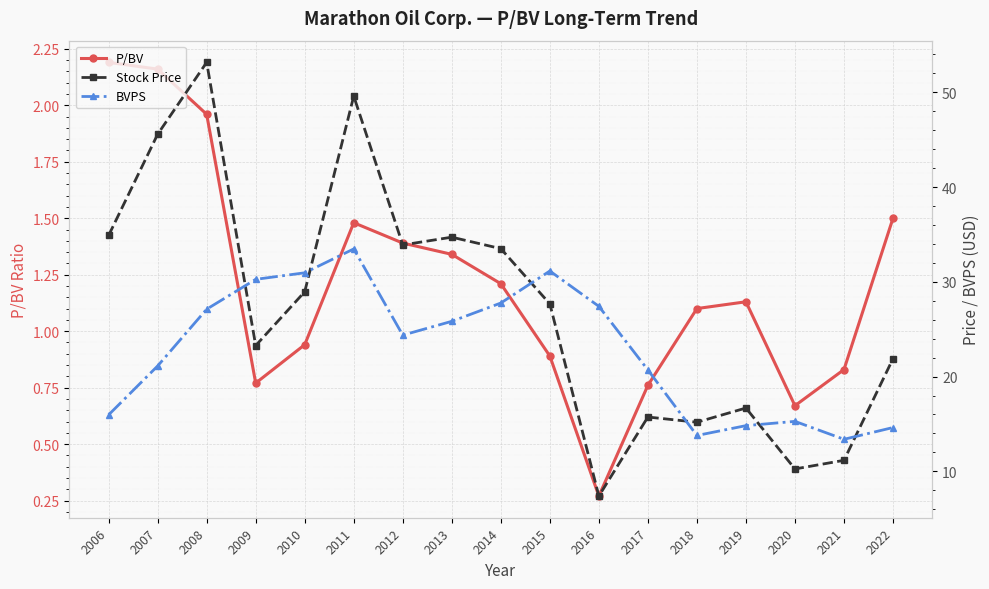

Which category has the highest value across all series?

2008